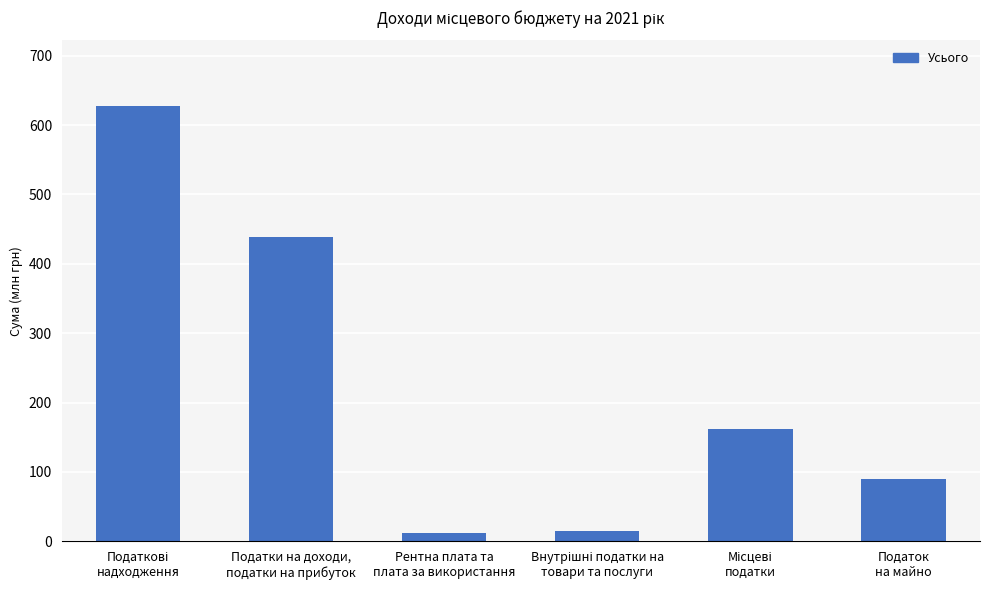

What position from the right is Внутрішні податки на
товари та послуги?

3